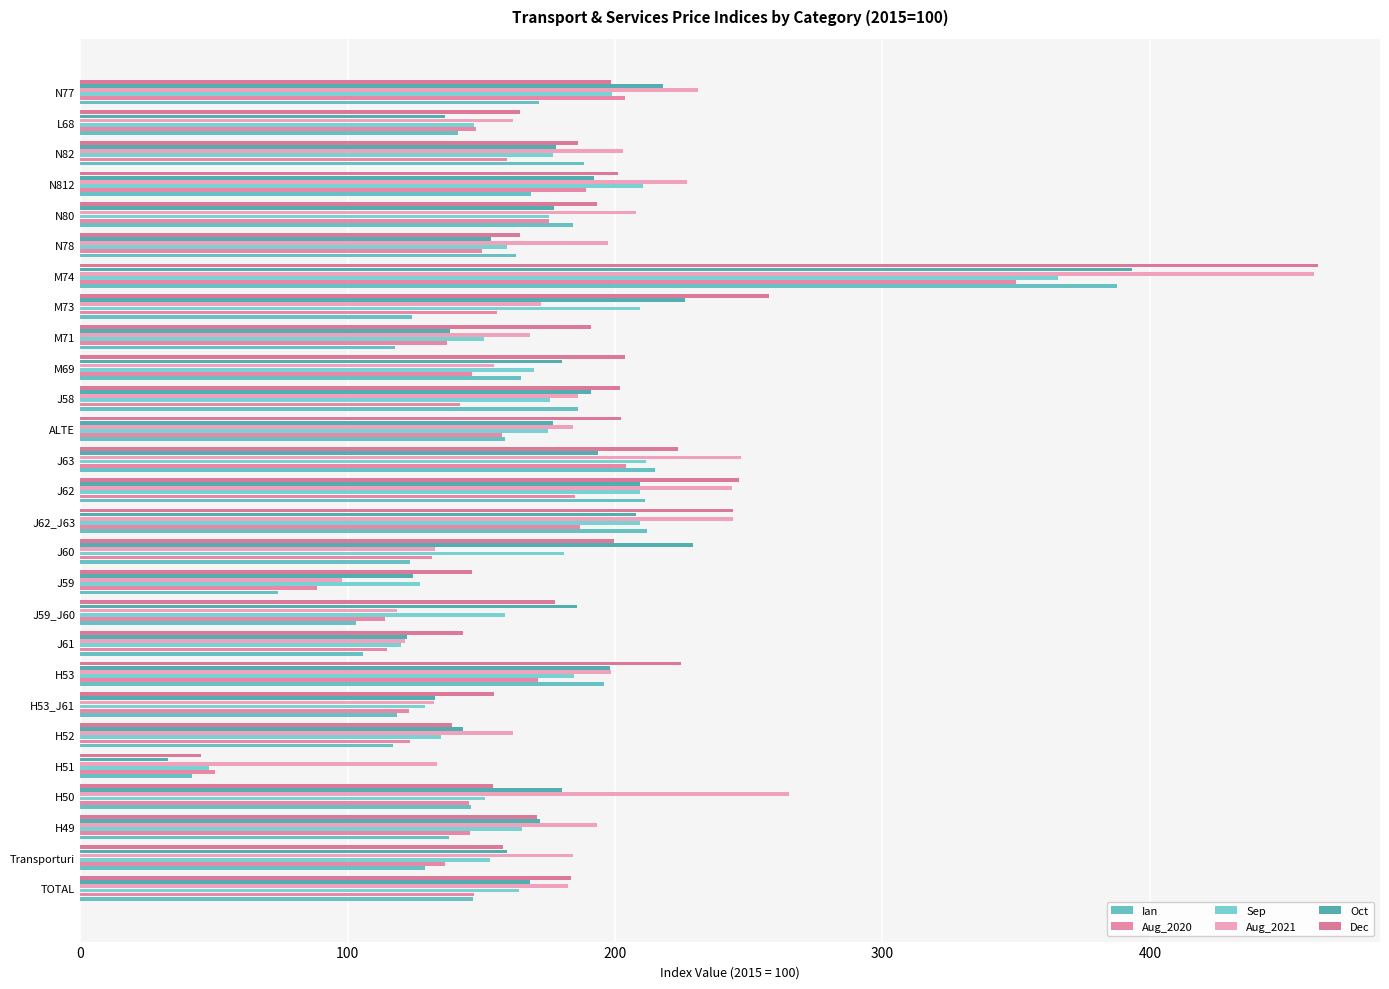

At which category is the sum across all series the highest?

M74